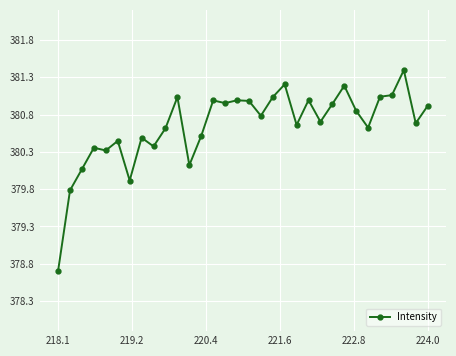

Does the chart have visible grid lines?

Yes